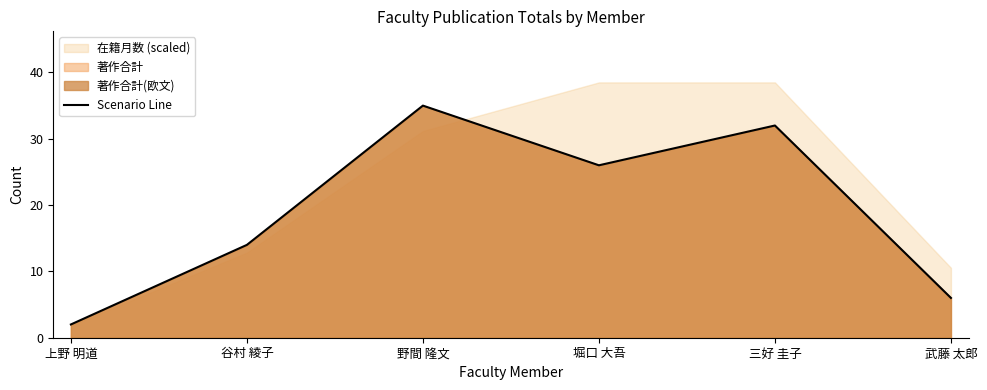

What position from the right is 上野 明道?

6